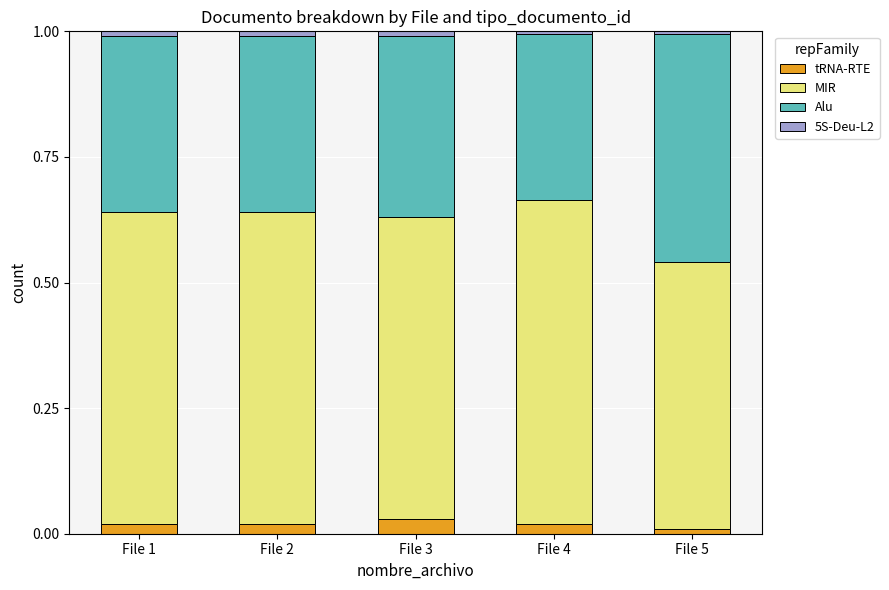

Is it true that tRNA-RTE equals 0.0 at File 5?

True